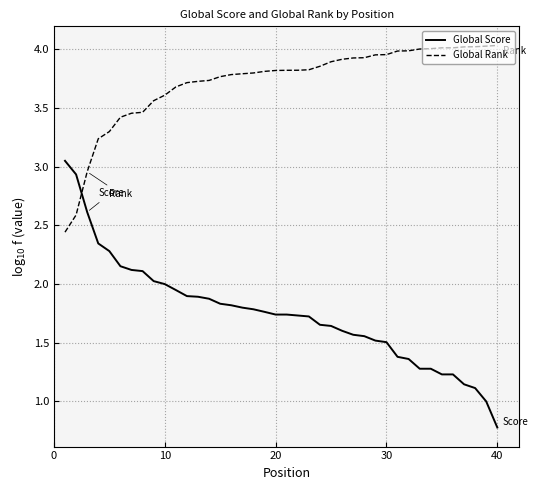

Which series has the largest total across all categories?

Global Rank